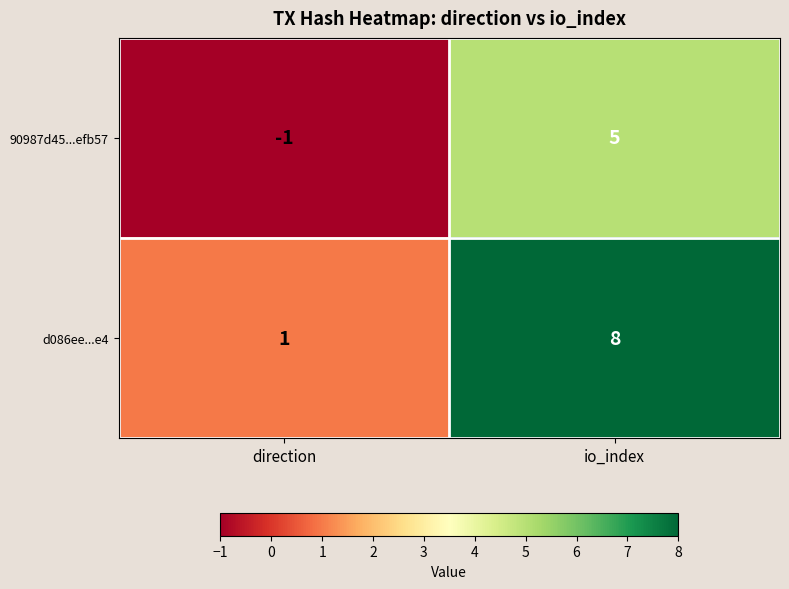

Between direction and io_index, which series saw the biggest shift?

d086ee...e4